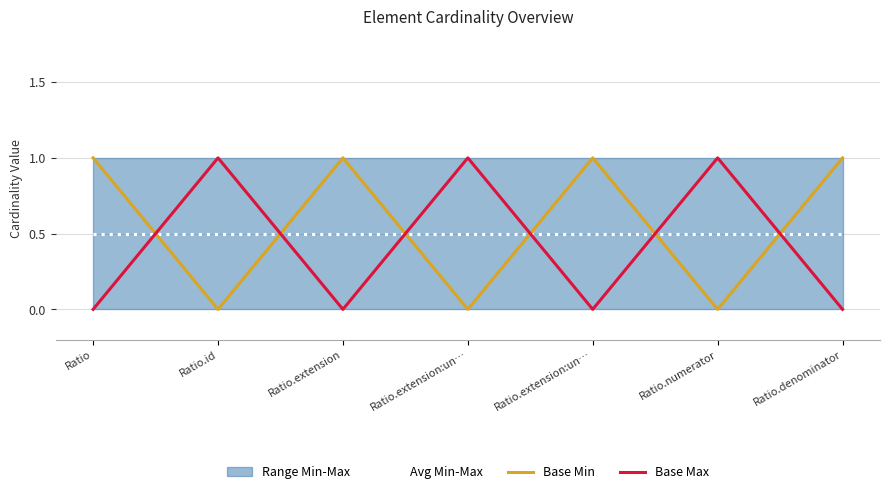

Count the number of categories in the chart.

7